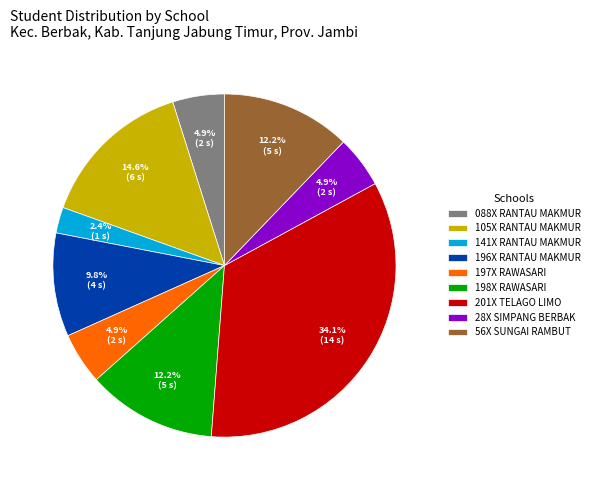

Which category has the biggest portion of the pie?

201X TELAGO LIMO